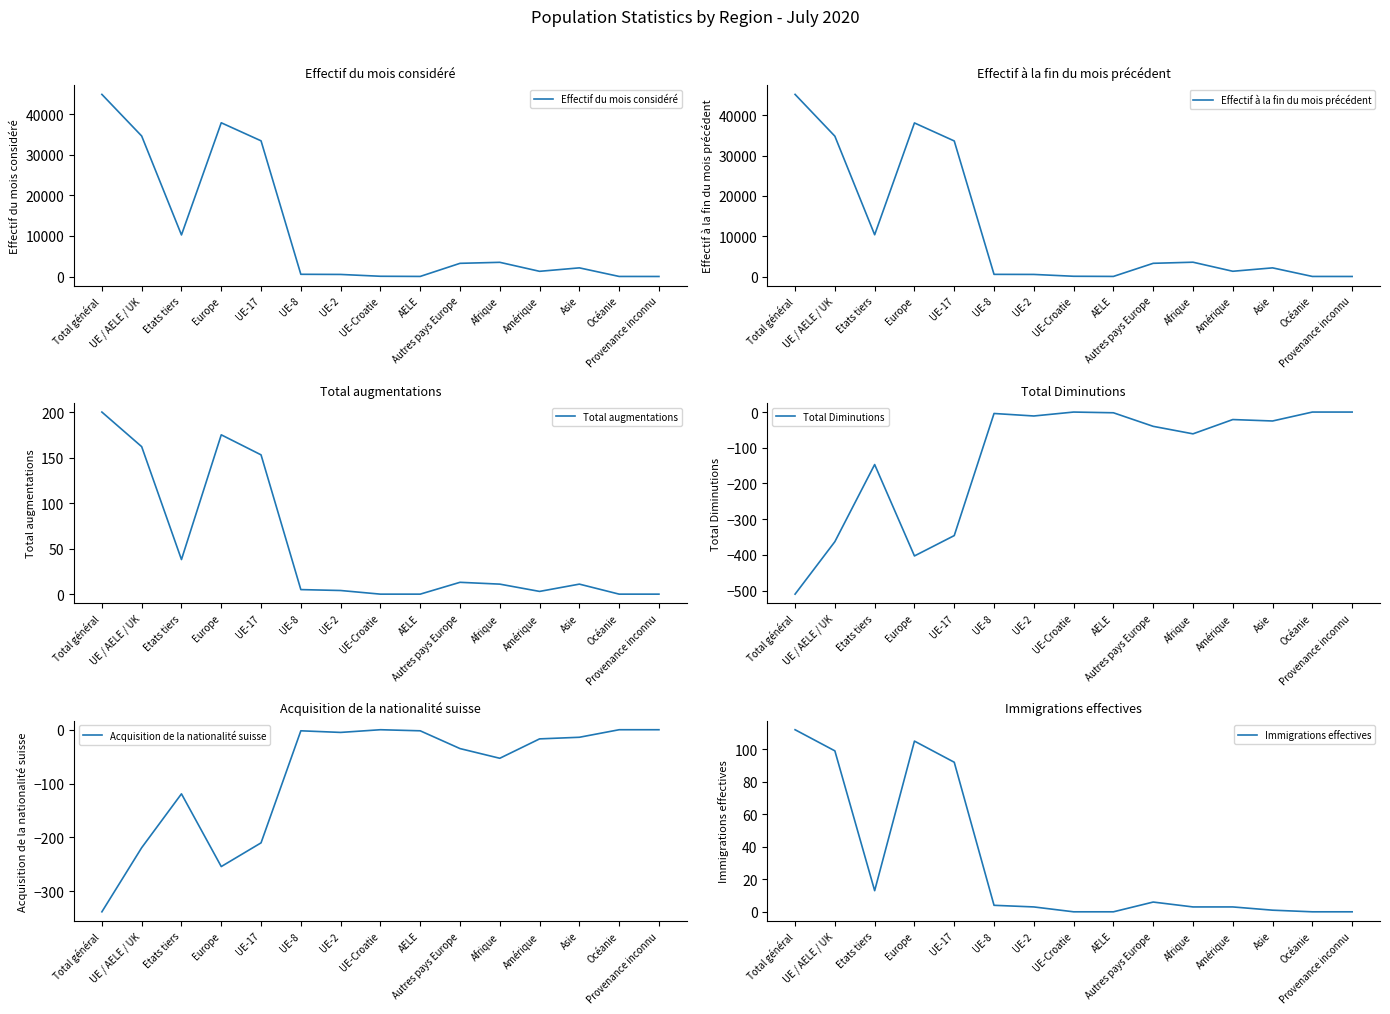

True or false: Total Diminutions has a value of -85 at Etats tiers.

False